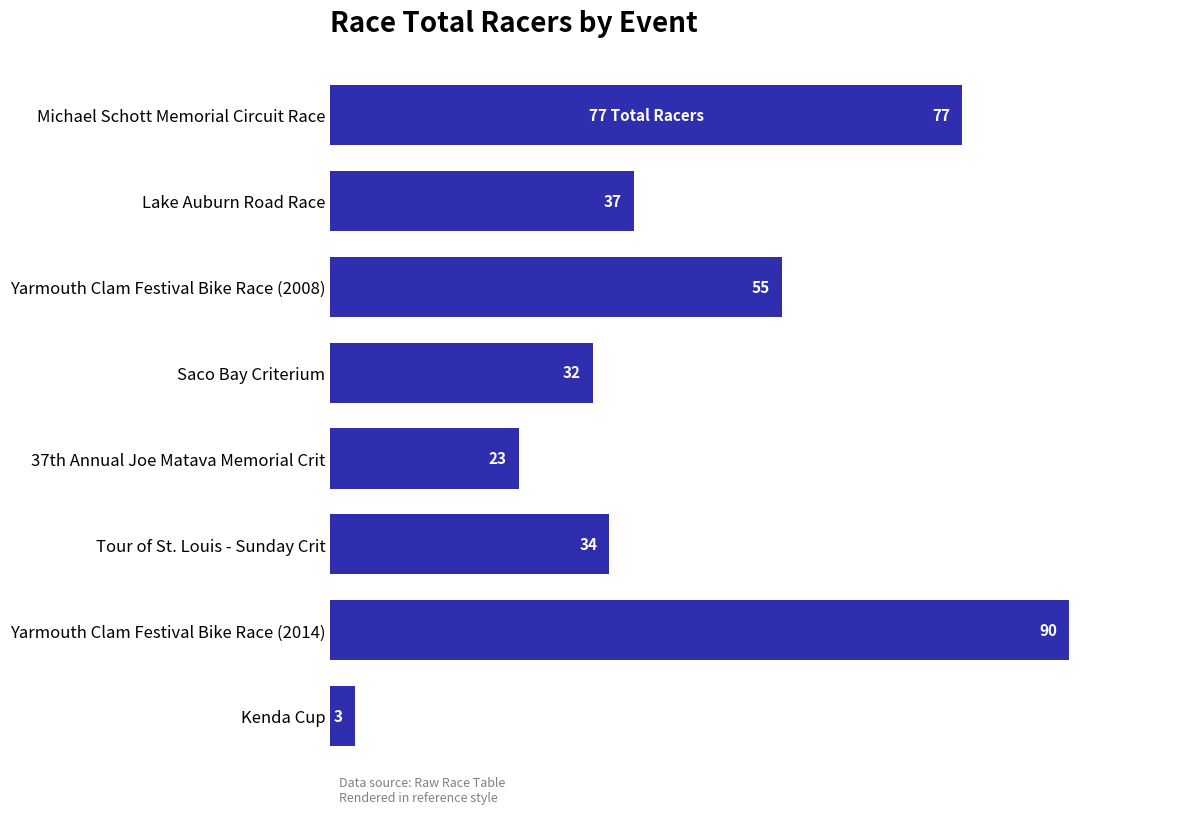

How many distinct data groups are displayed?

1